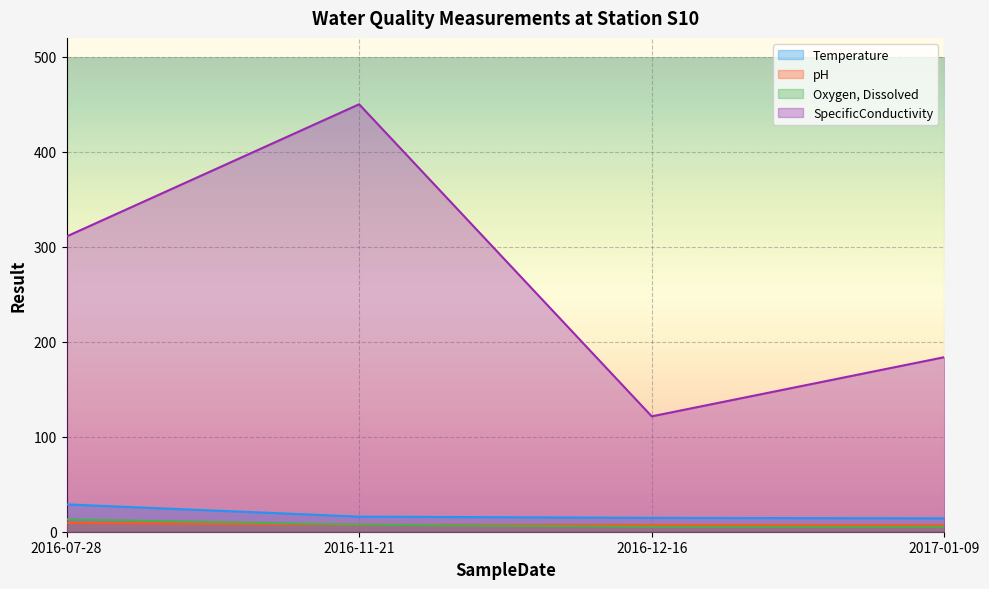

How many lines are shown in the chart?

4